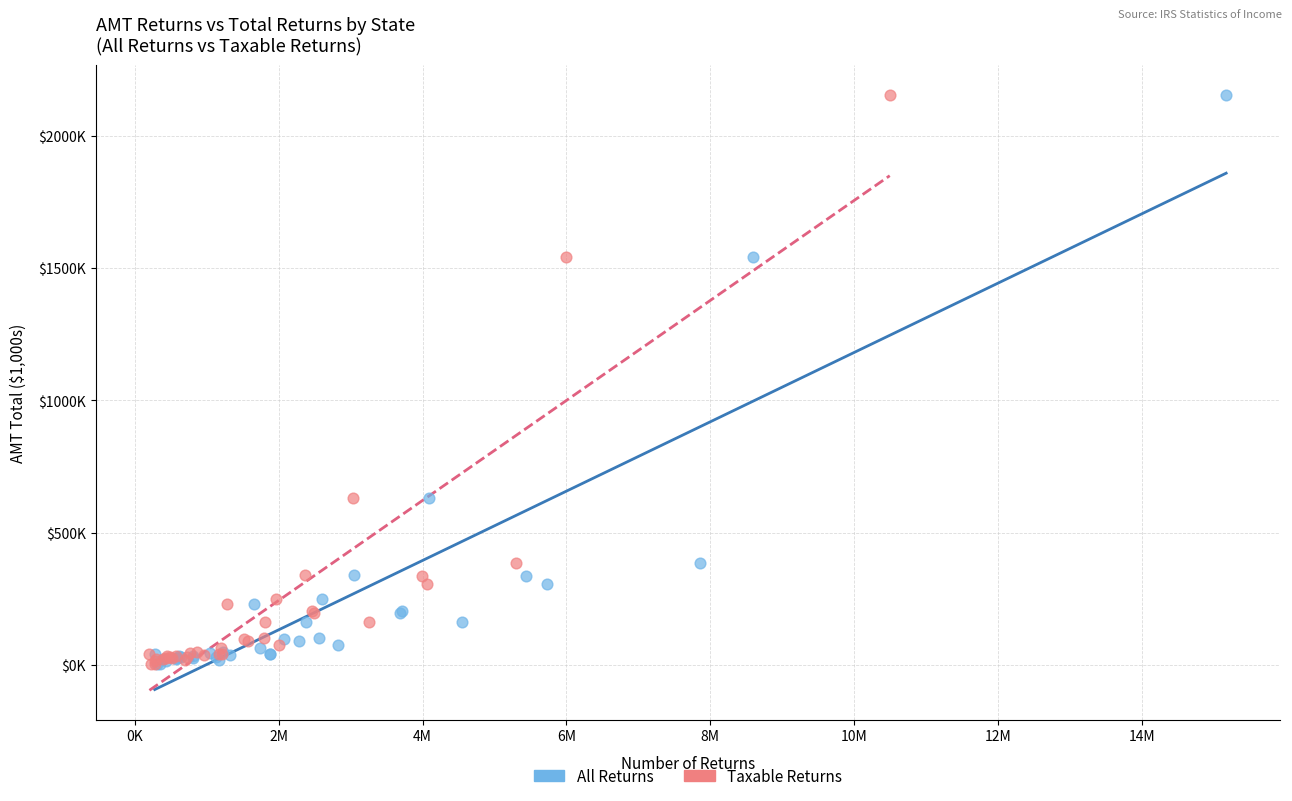

What are all the series names shown in the legend?

All Returns, Taxable Returns